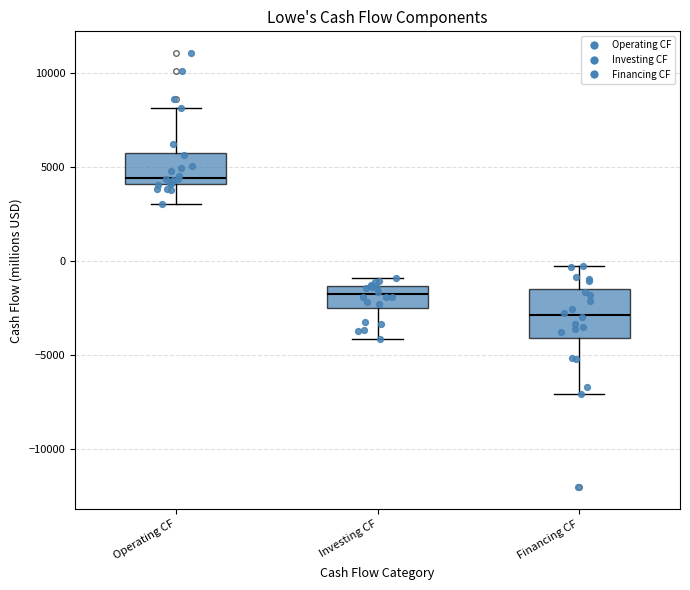

Where is the lower edge of the box for Investing CF on the y-axis? The values are not printed on the chart, so give them approximately, as read against the axis.

-2500